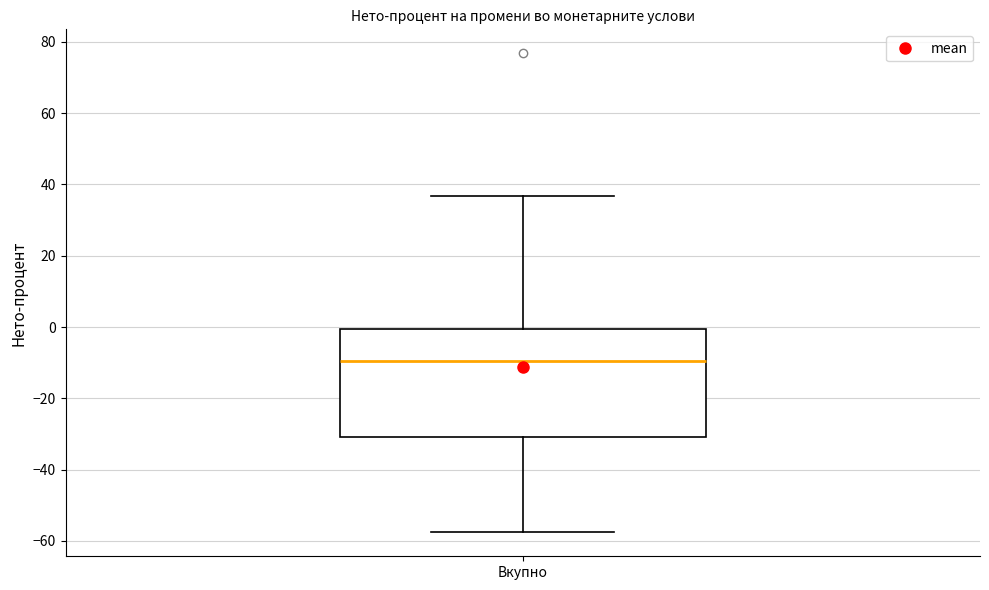

Transcribe this box plot: give where the median line is, the range the box spans, and where the two whiskers end, as read against the y-axis. The values are not printed on the chart, so give them approximately, as read against the axis.

median -10, box -30 to 0, whiskers -58 to 36